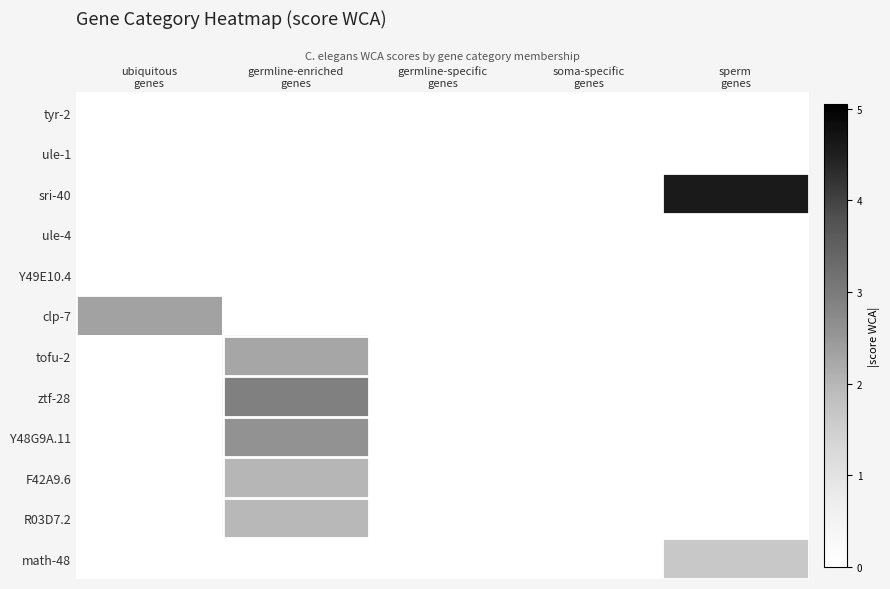

Which category has the highest value across all series?

sperm
genes